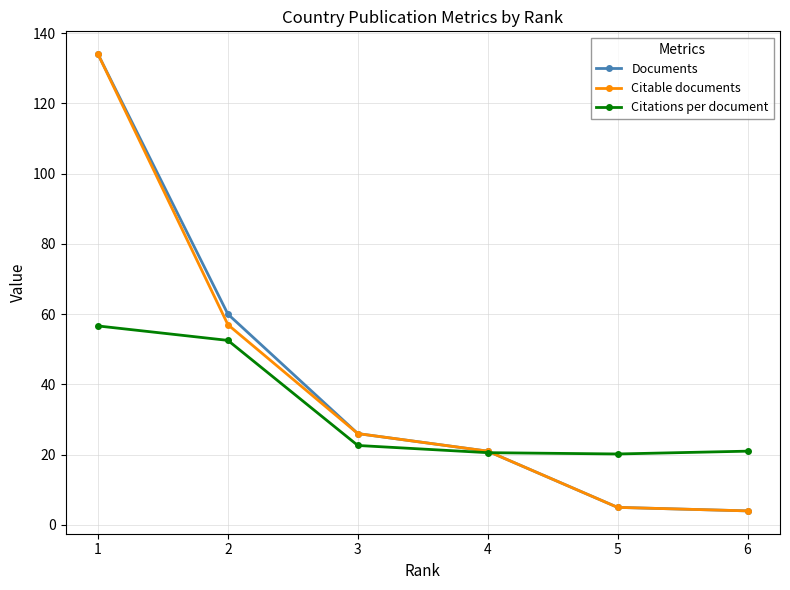

True or false: Citable documents has a value of 5.0 at 5.

True